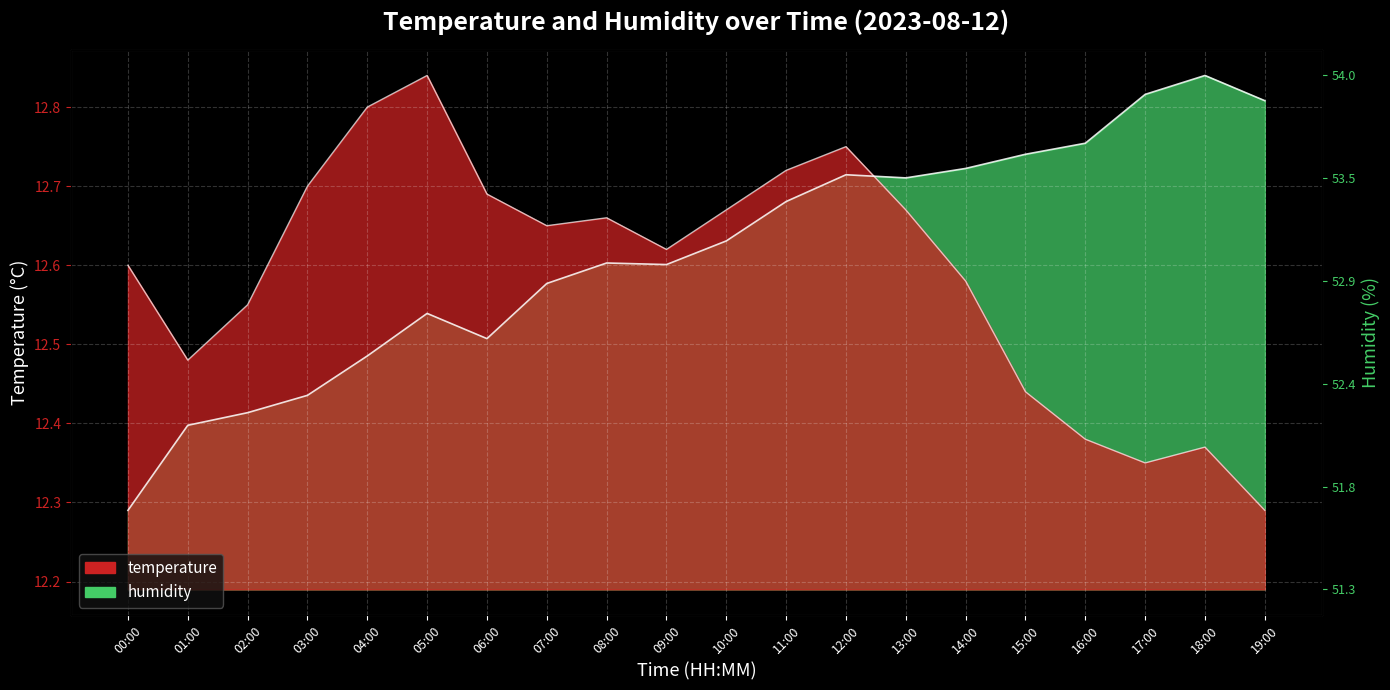

At how many categories does at least one series exceed 12?

20